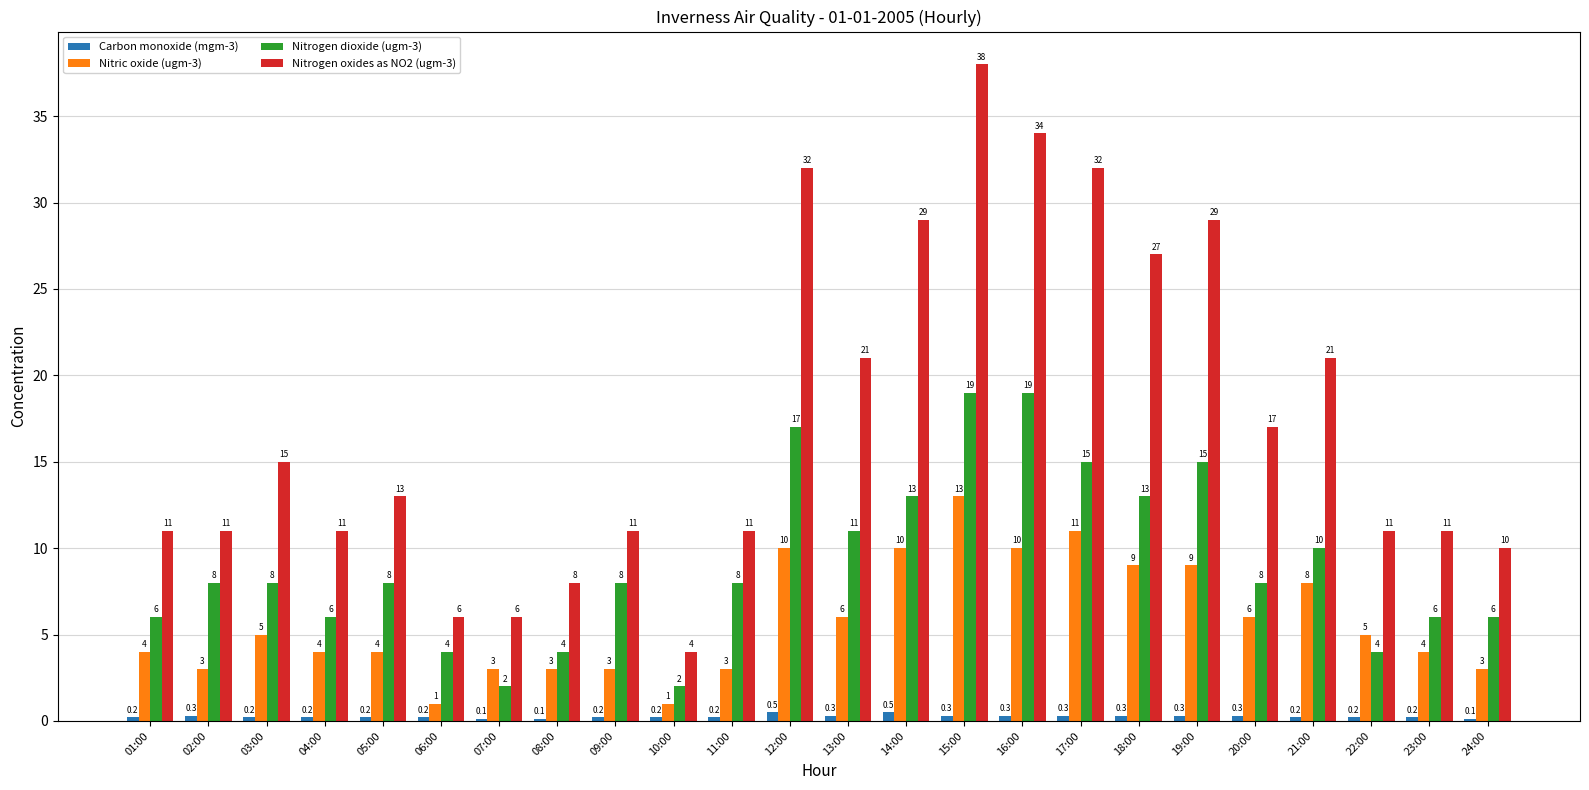

Reading left to right, extract all data points from this chart.

Carbon monoxide (mgm-3): 0.2	0.3	0.2	0.2	0.2	0.2	0.1	0.1	0.2	0.2	0.2	0.5	0.3	0.5	0.3	0.3	0.3	0.3	0.3	0.3	0.2	0.2	0.2	0.1
Nitric oxide (ugm-3): 4.0	3.0	5.0	4.0	4.0	1.0	3.0	3.0	3.0	1.0	3.0	10.0	6.0	10.0	13.0	10.0	11.0	9.0	9.0	6.0	8.0	5.0	4.0	3.0
Nitrogen dioxide (ugm-3): 6.0	8.0	8.0	6.0	8.0	4.0	2.0	4.0	8.0	2.0	8.0	17.0	11.0	13.0	19.0	19.0	15.0	13.0	15.0	8.0	10.0	4.0	6.0	6.0
Nitrogen oxides as NO2 (ugm-3): 11.0	11.0	15.0	11.0	13.0	6.0	6.0	8.0	11.0	4.0	11.0	32.0	21.0	29.0	38.0	34.0	32.0	27.0	29.0	17.0	21.0	11.0	11.0	10.0